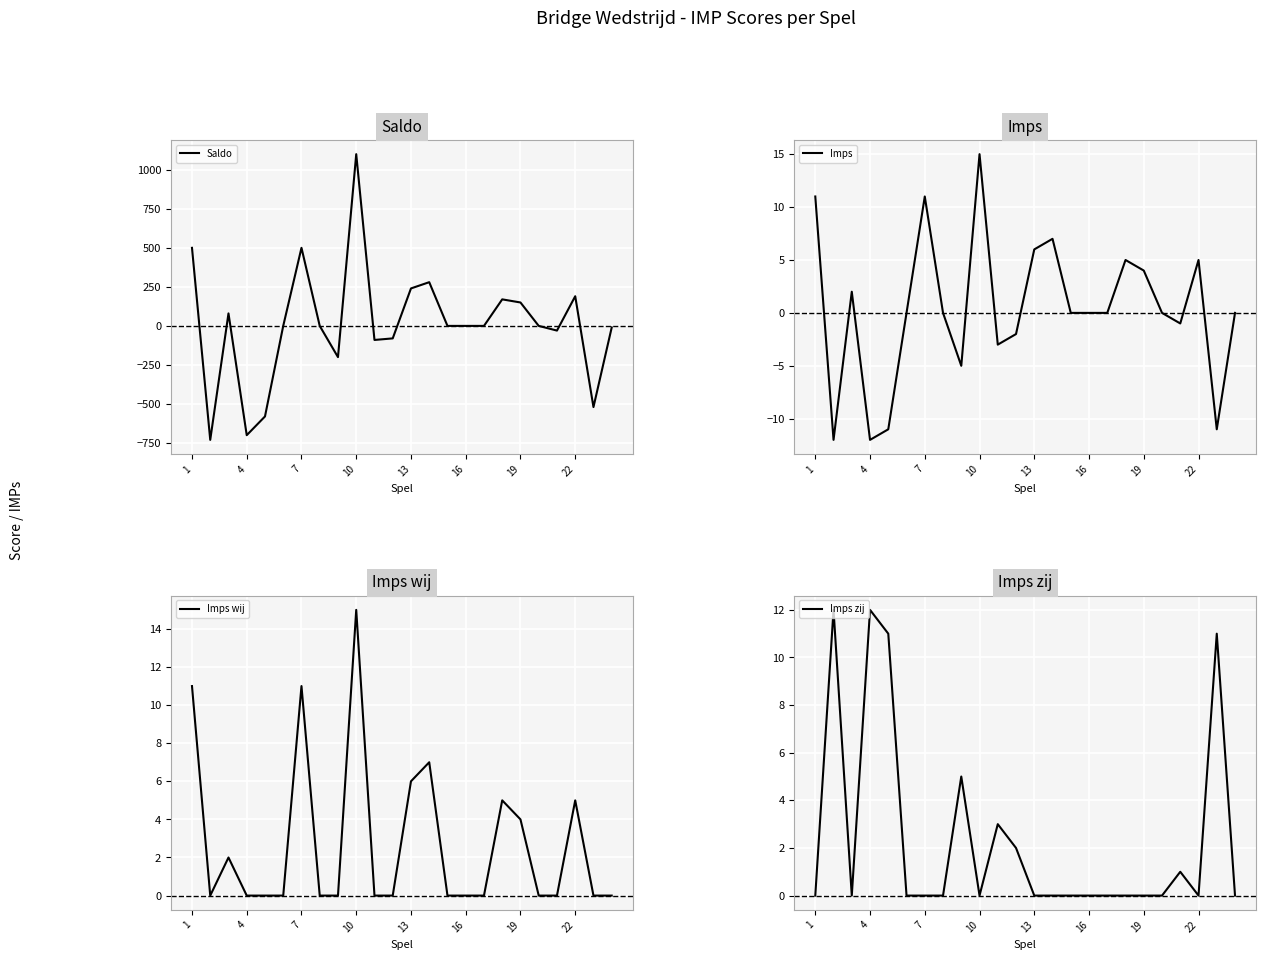

What are all the series names shown in the legend?

Saldo, Imps, Imps wij, Imps zij